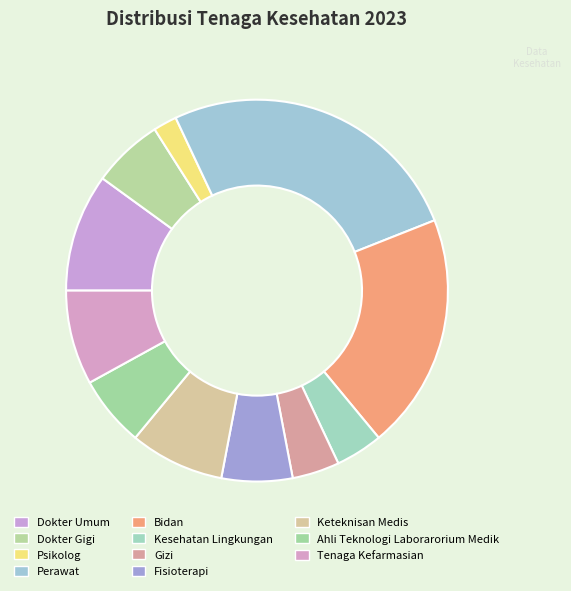

Is Dokter Gigi the majority of the pie?

No